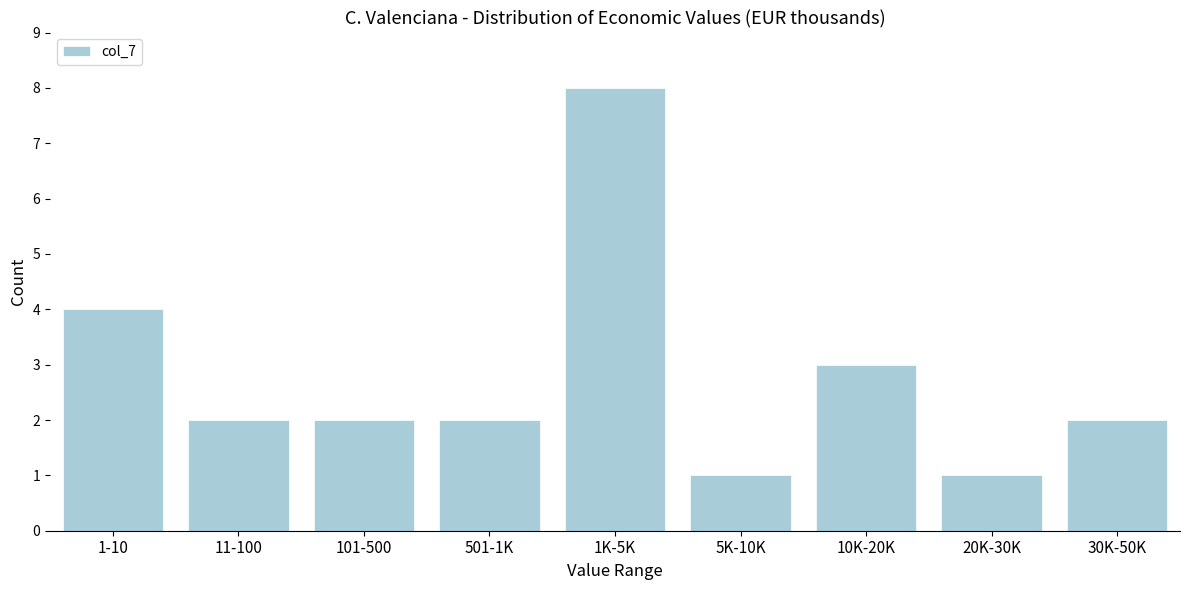

Reading right to left, what are all the values shown in this chart?

30K-50K=2	20K-30K=1	10K-20K=3	5K-10K=1	1K-5K=8	501-1K=2	101-500=2	11-100=2	1-10=4